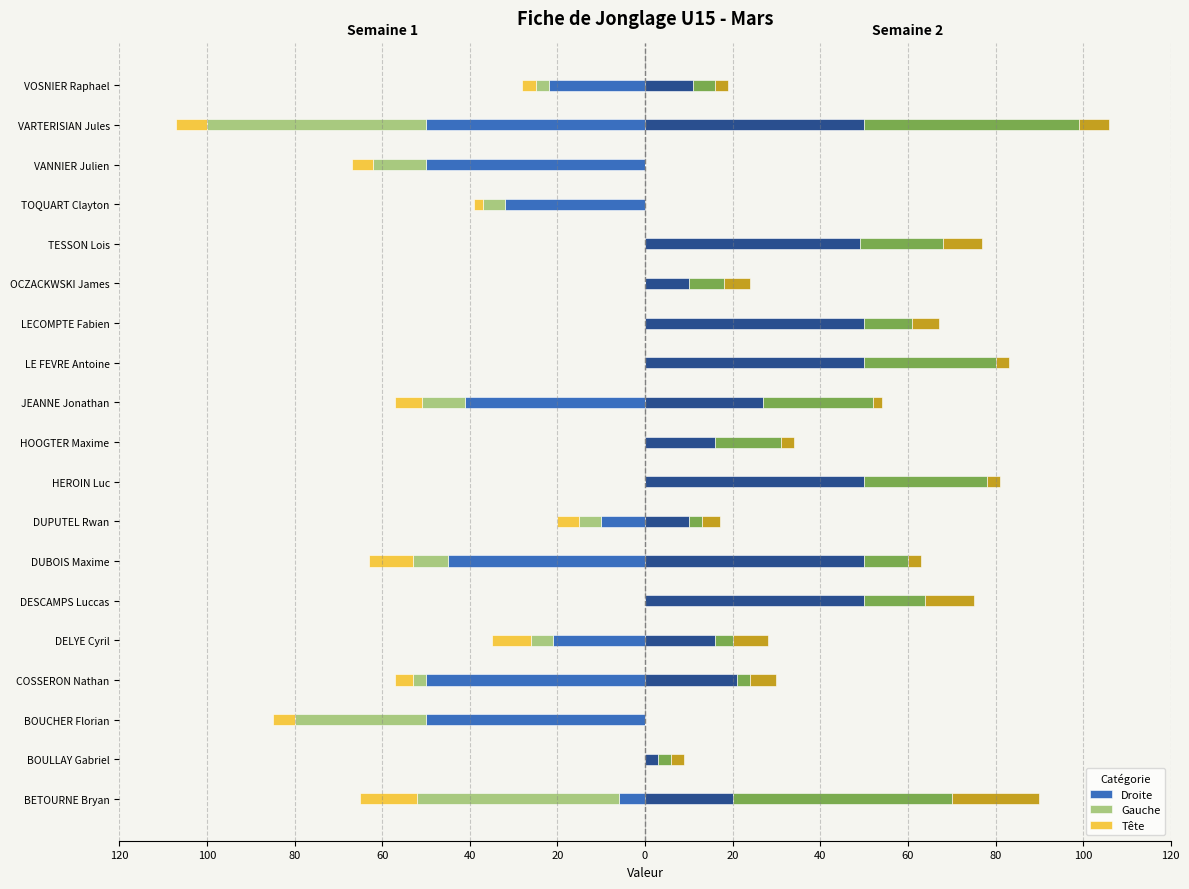

Rank the series at VARTERISIAN Jules from lowest to highest value.

S1 Droite, S1 Gauche, S1 Tête, S2 Tête, S2 Gauche, S2 Droite